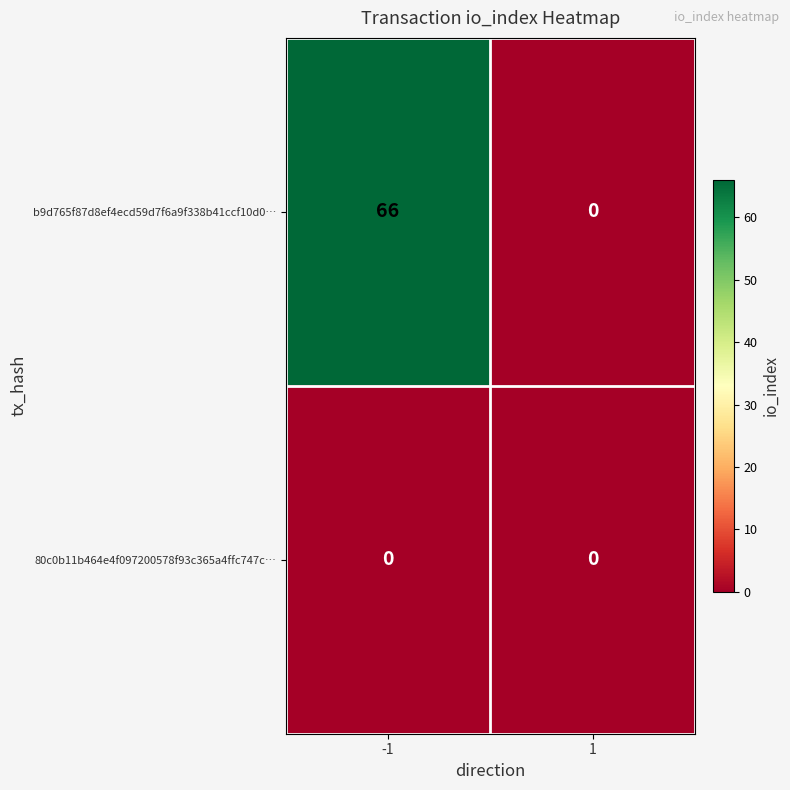

The b9d765f87d8ef4ecd59d7f6a9f338b41ccf10d0… series shows 66 at -1. True or false?

True